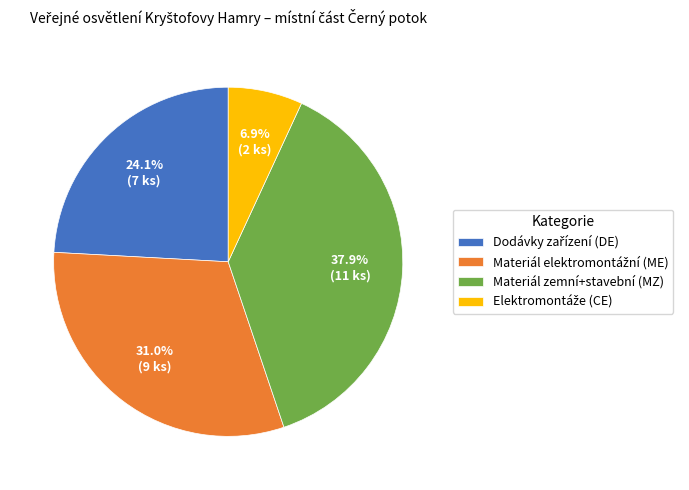

How much of the chart is everything except Materiál zemní+stavební (MZ)?

62.1%